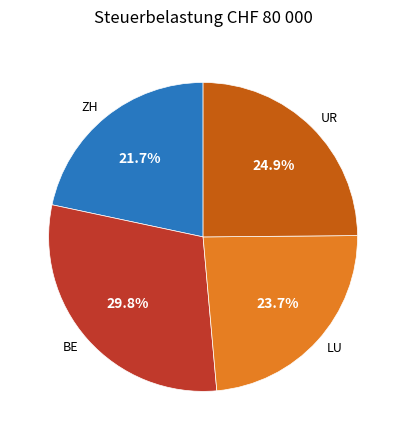

Which has a higher value, UR or ZH?

UR